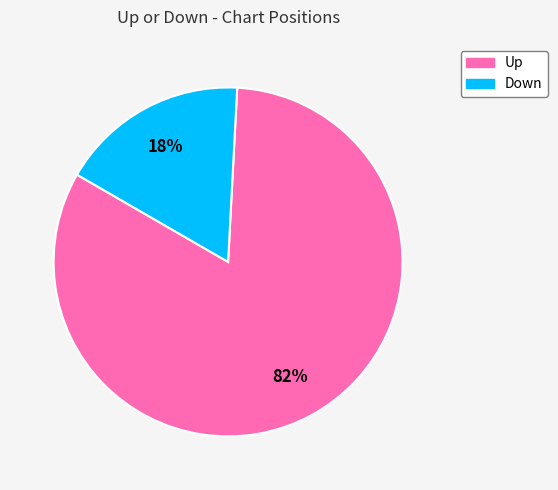

Combined, do Up and Down account for over 50%?

Yes